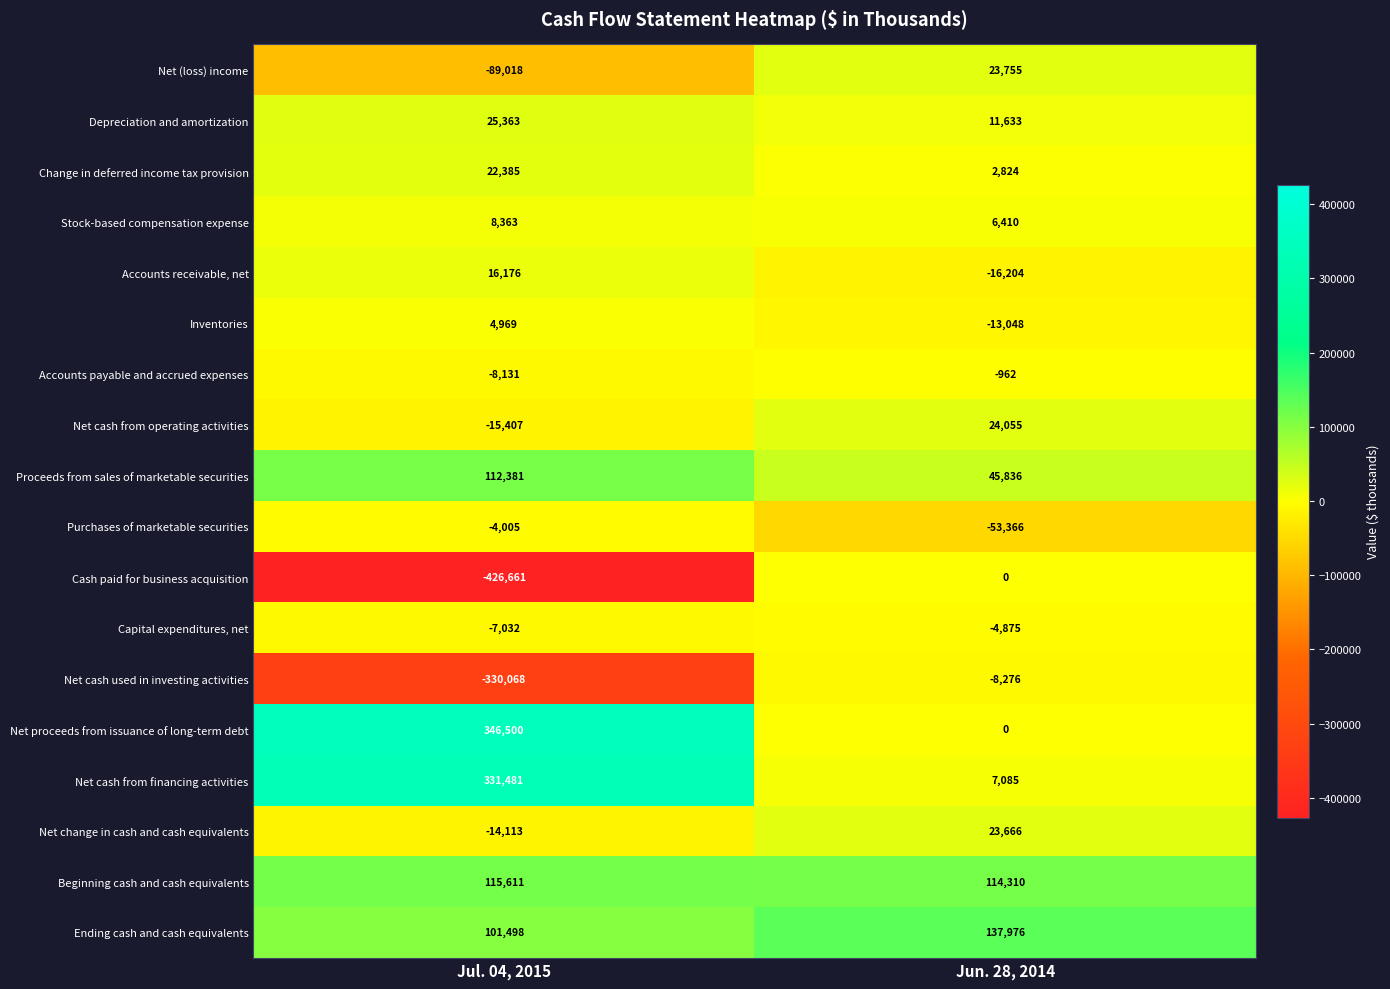

True or false: Cash paid for business acquisition has a value of -426661 at Jul. 04, 2015.

True